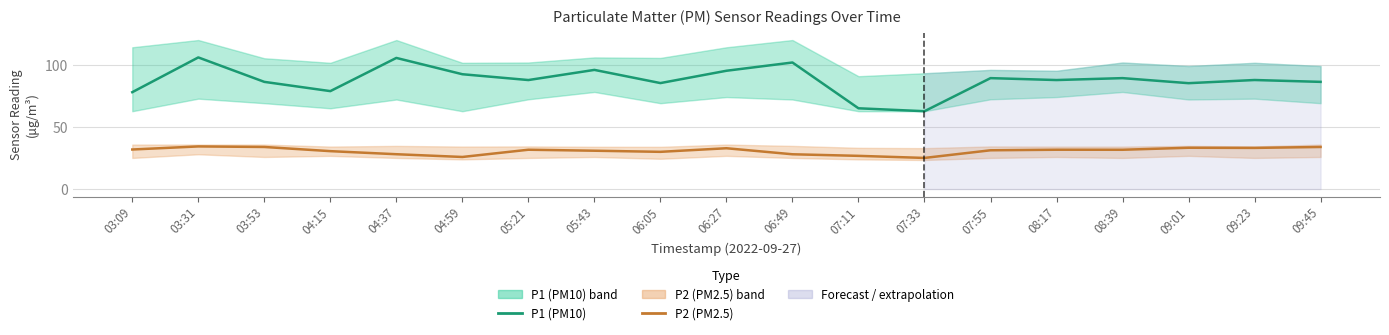

Is the value of P1 (PM10) at 05:21 greater than the value of P2 (PM2.5) at 03:31?

Yes